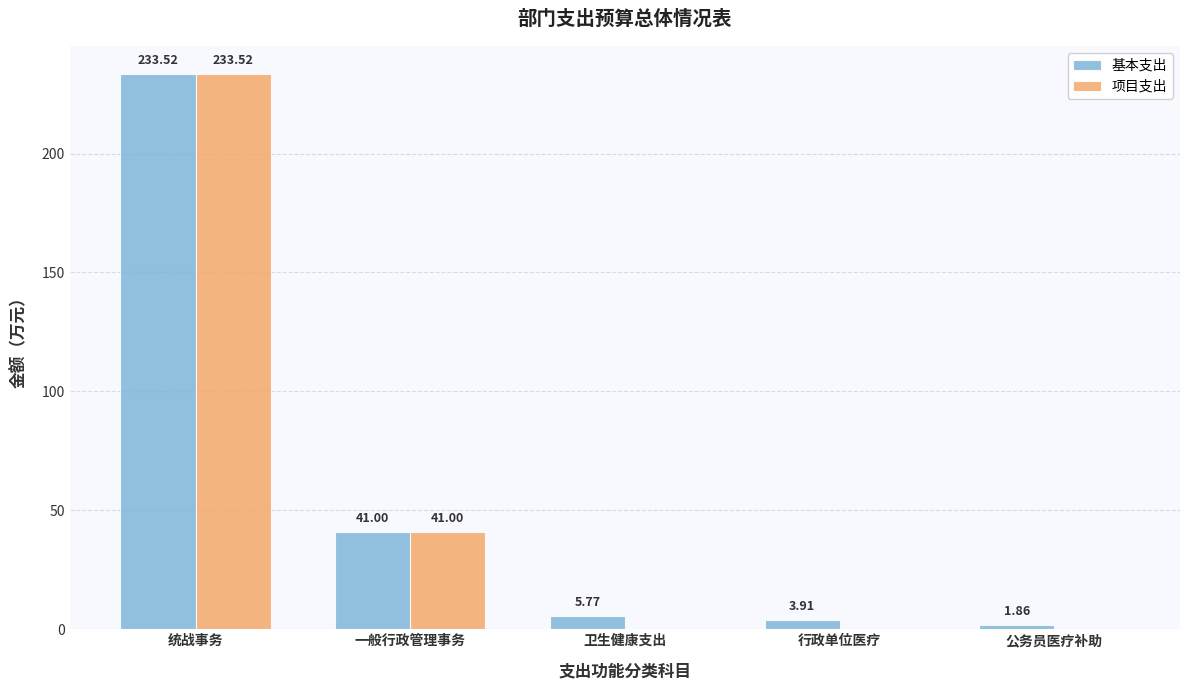

At which label does 项目支出 reach its peak?

统战事务